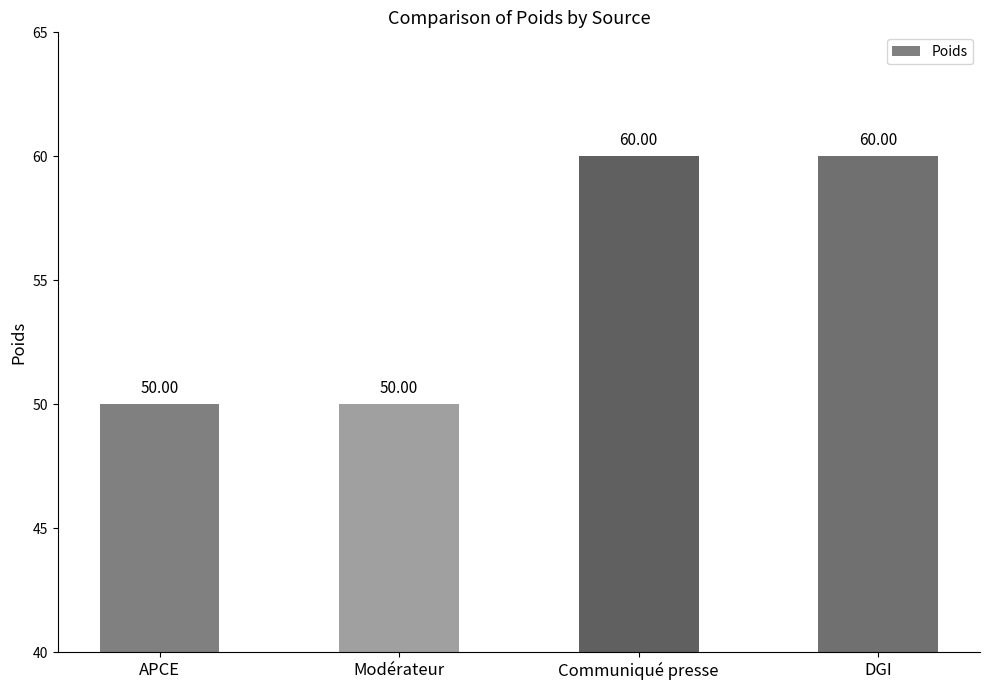

What is the ratio of the value at Communiqué presse to the value at Modérateur?

1.2